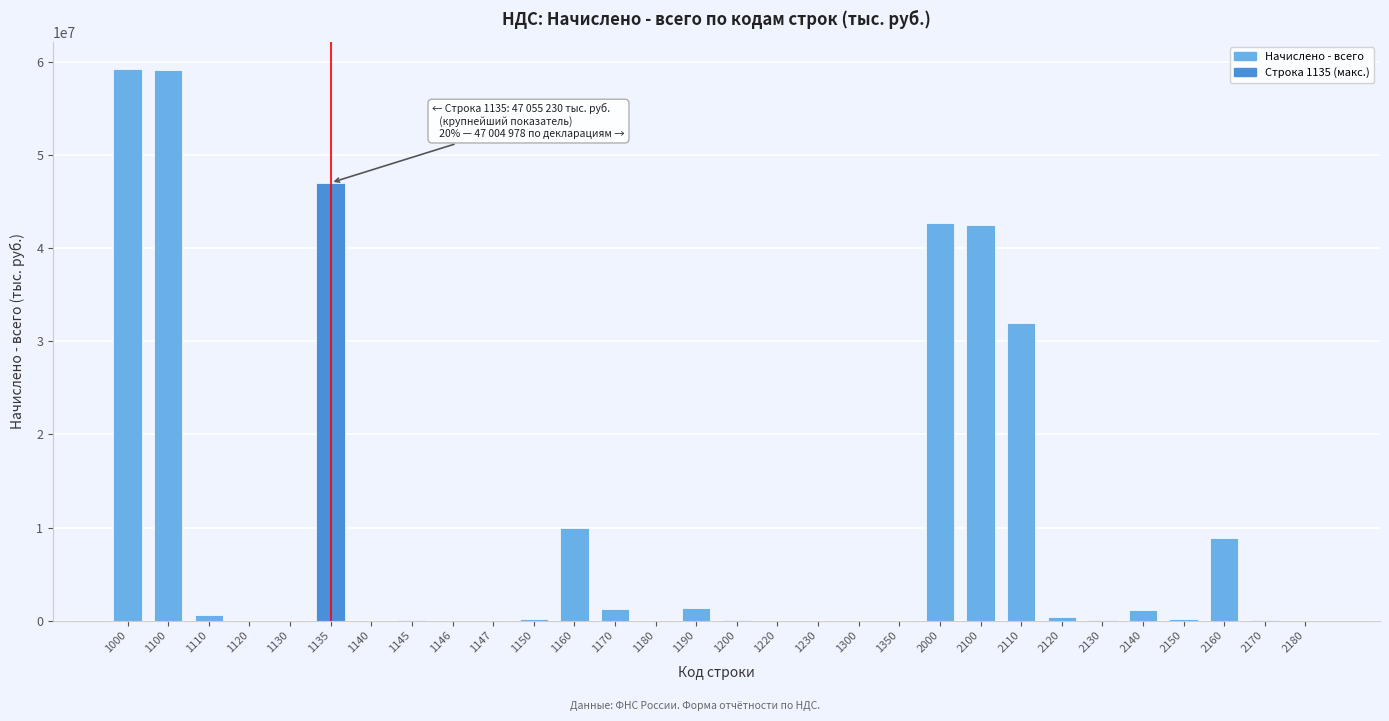

The value at 1220 is 25119978. True or false?

False